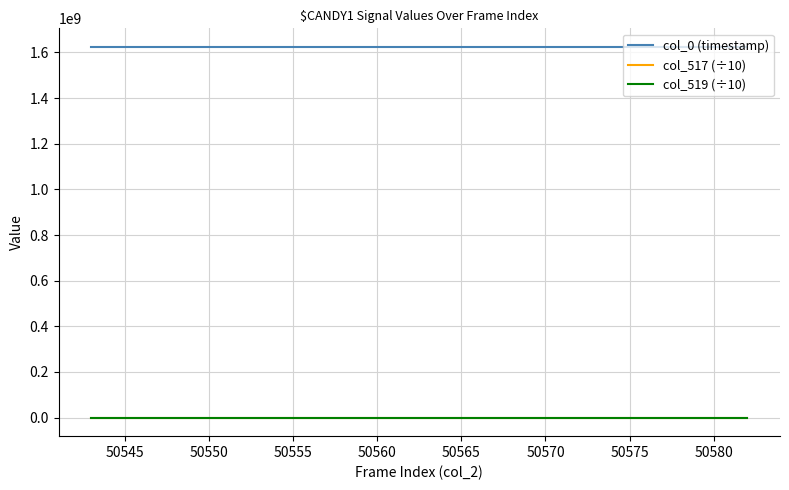

True or false: col_517 (÷10) and col_0 (timestamp) intersect in this chart.

False